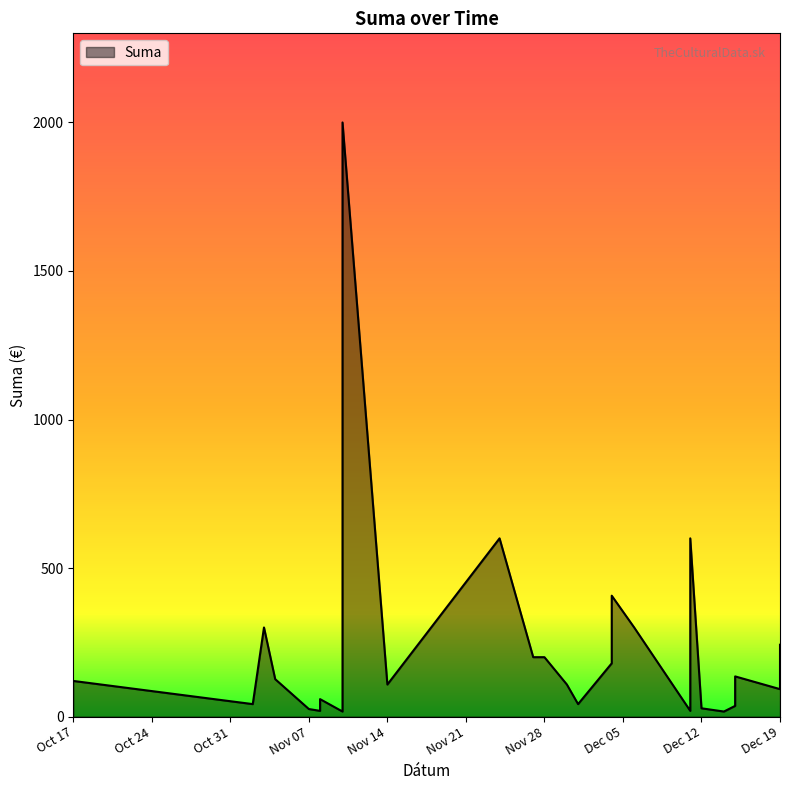

What is the average value?

240.2